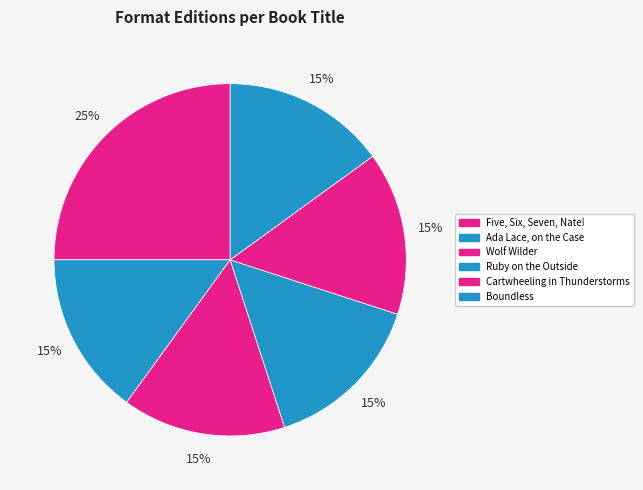

Does Five, Six, Seven, Nate! represent more than half of the total?

No